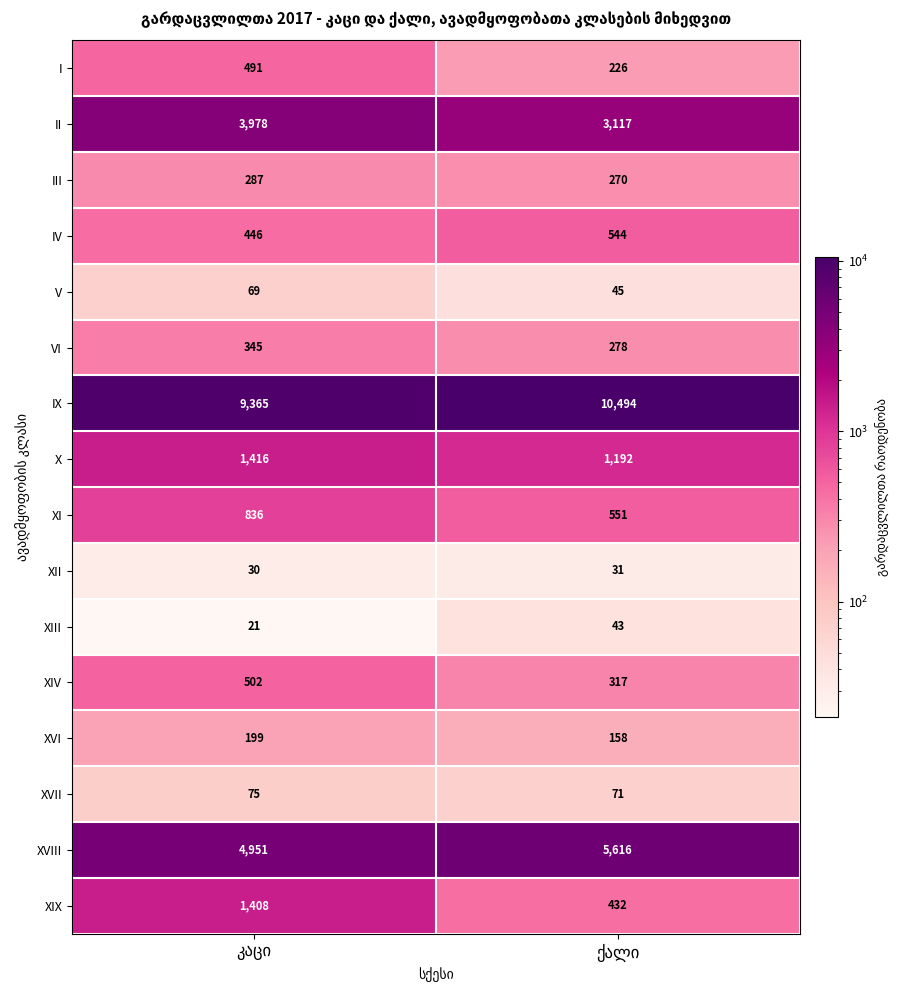

Which series has the largest total across all categories?

IX